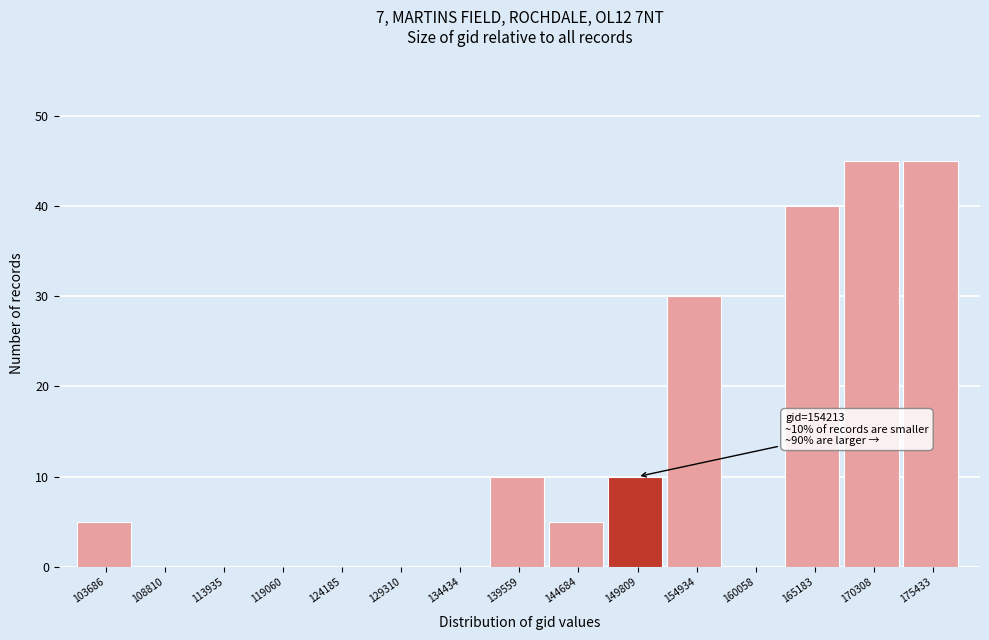

Reading left to right, what are all the values shown in this chart?

103686=5	108810=0	113935=0	119060=0	124185=0	129310=0	134434=0	139559=10	144684=5	149809=10	154934=30	160058=0	165183=40	170308=45	175433=45